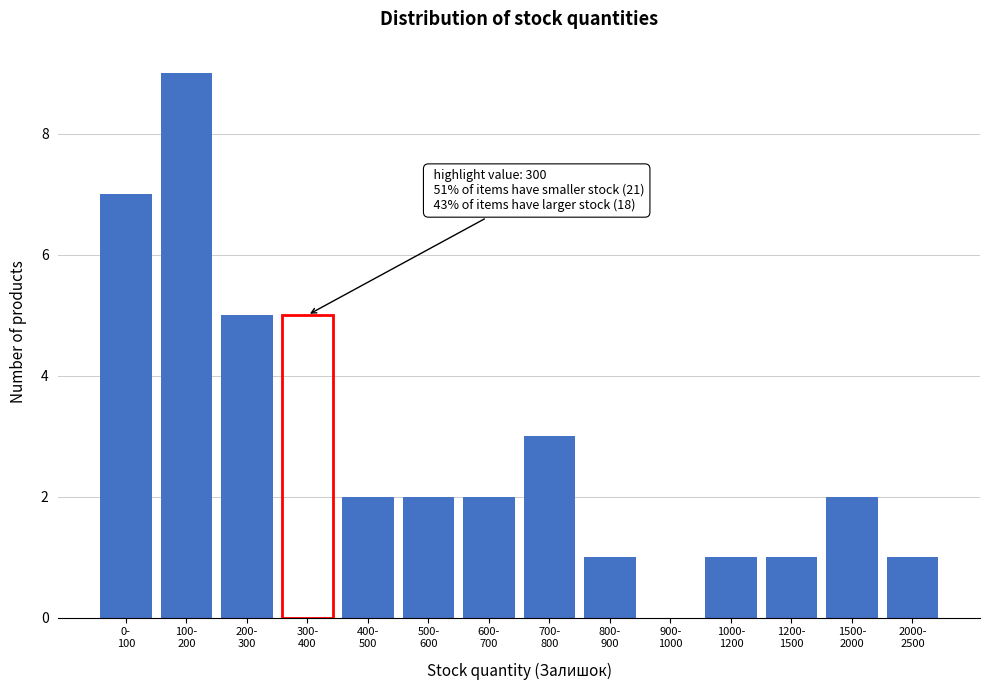

What is the greatest value displayed?

9